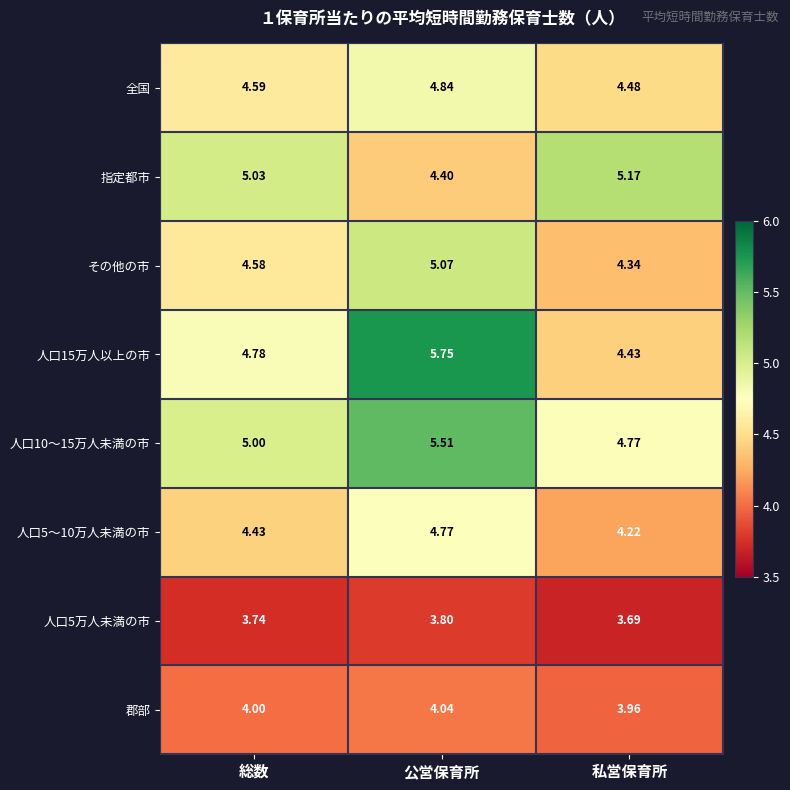

Which category has the highest value in the 人口15万人以上の市 series?

公営保育所